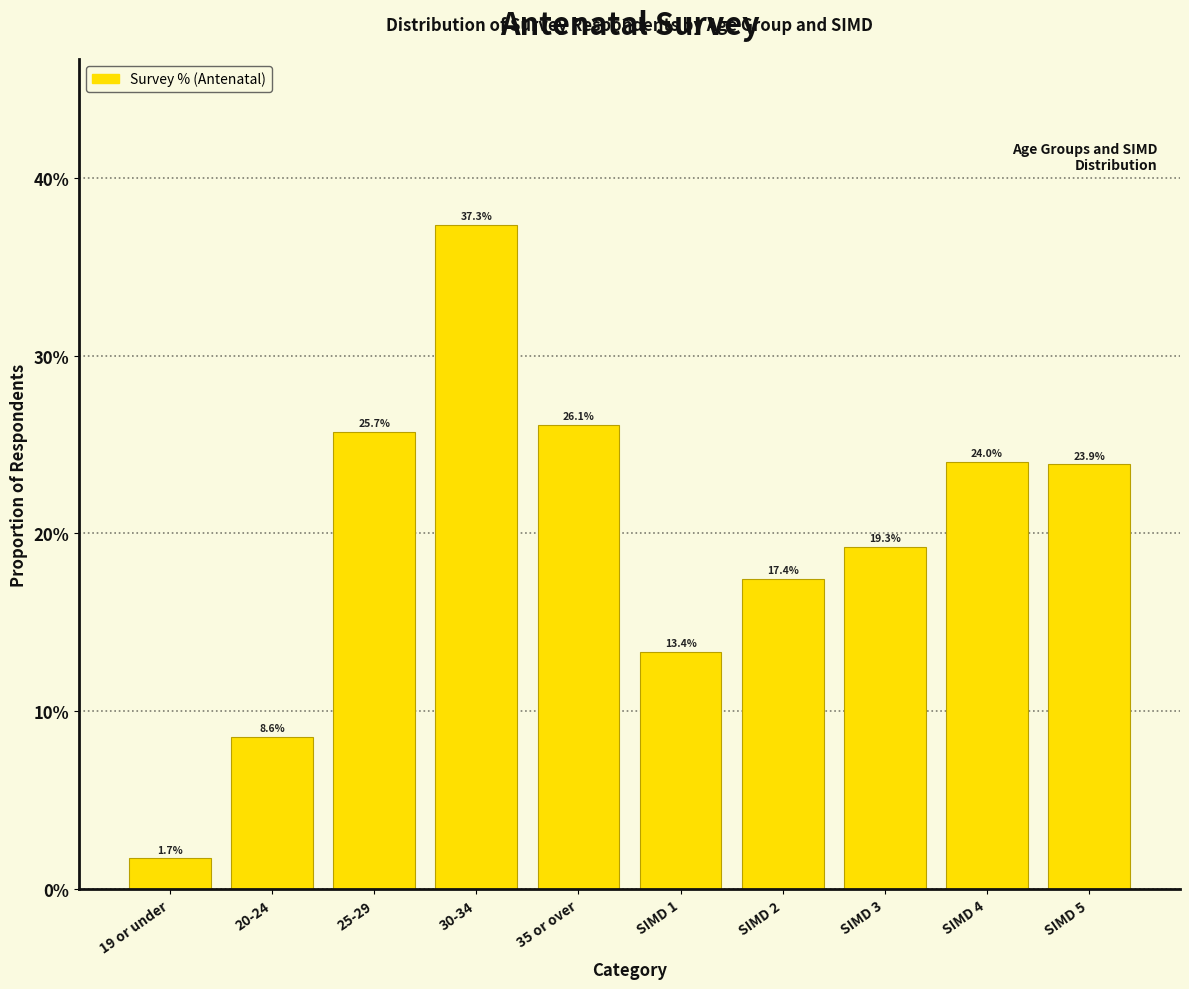

Reading left to right, list all the values displayed in this chart.

1.7	8.6	25.7	37.3	26.1	13.4	17.4	19.3	24.0	23.9